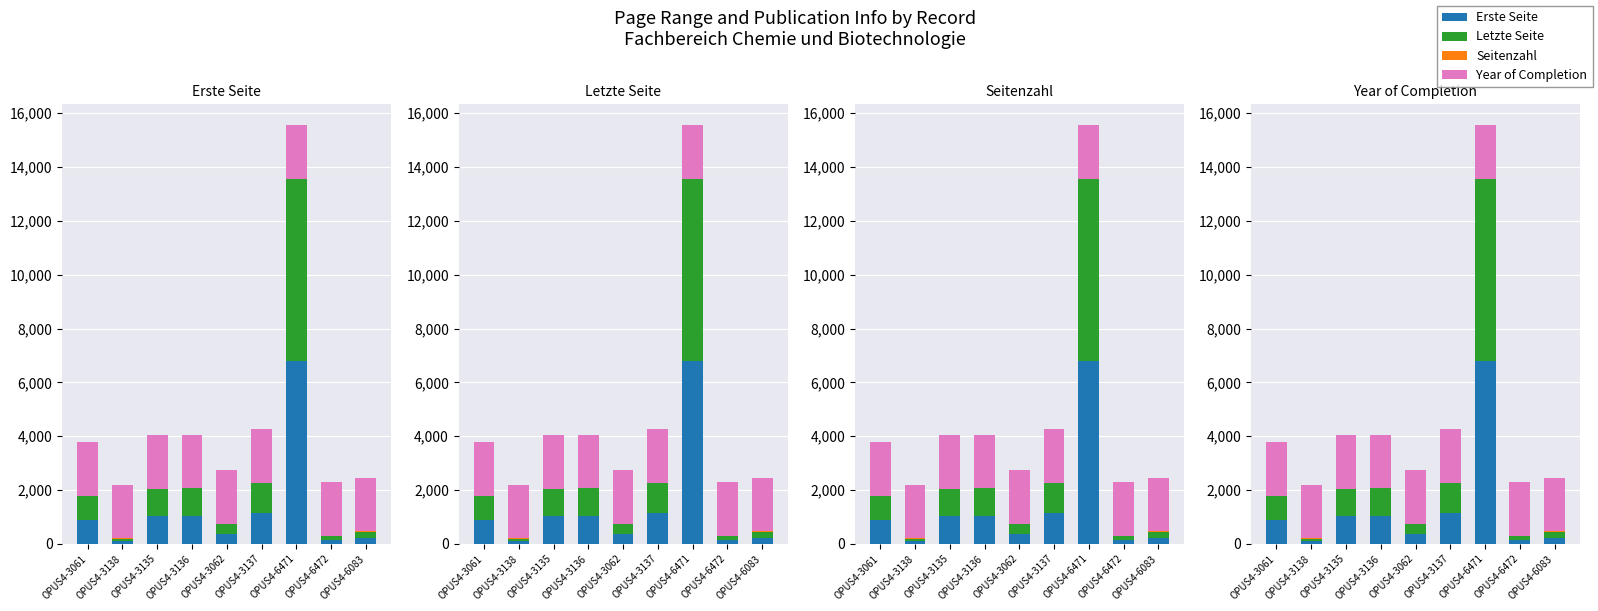

What is the difference between the maximum and second lowest values in the Erste Seite series?

6636